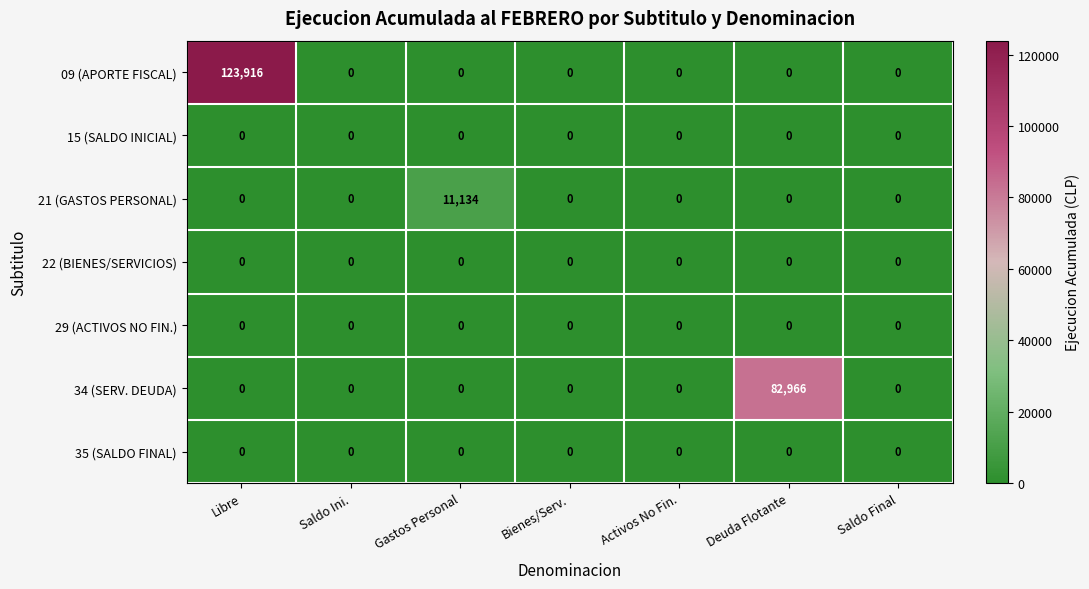

Which series has the largest range (max minus min)?

09 (APORTE FISCAL)